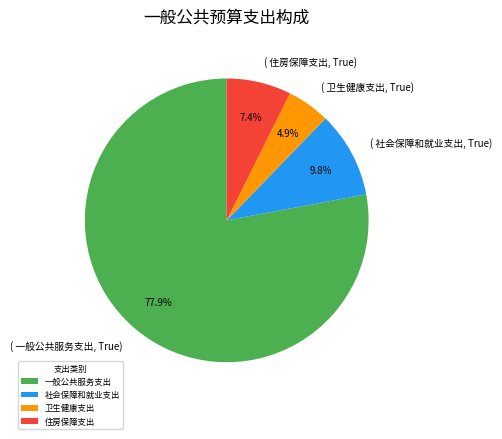

How many segments does this pie chart have?

4